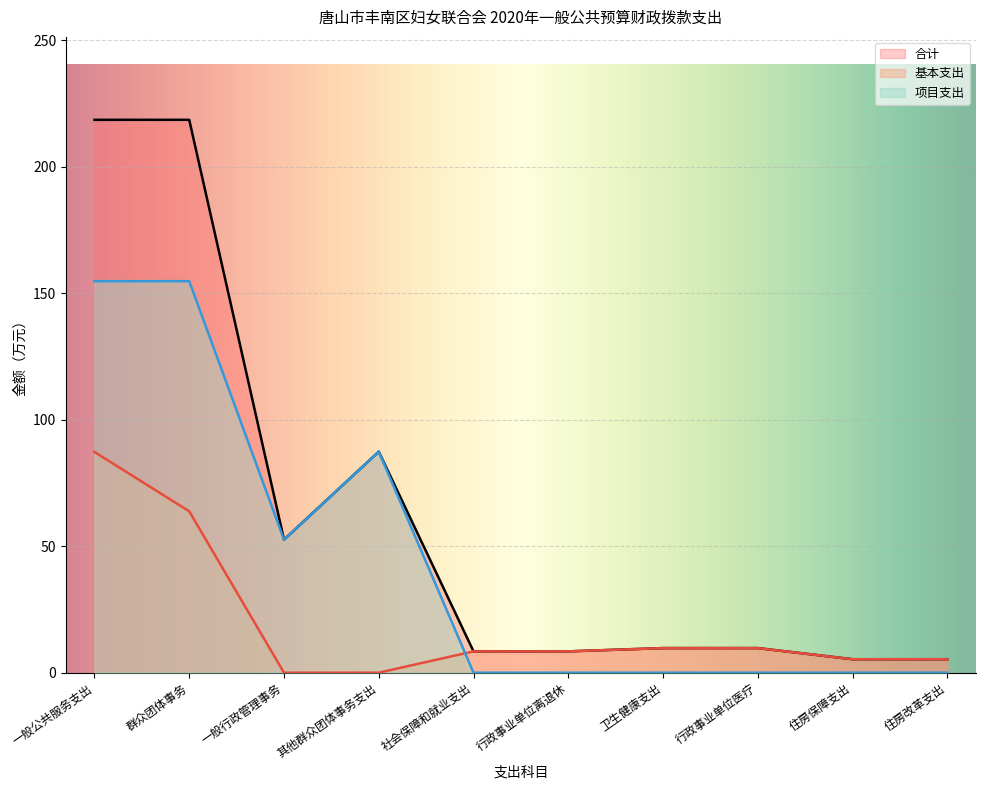

Between 其他群众团体事务支出 and 住房改革支出, which series saw the biggest shift?

项目支出